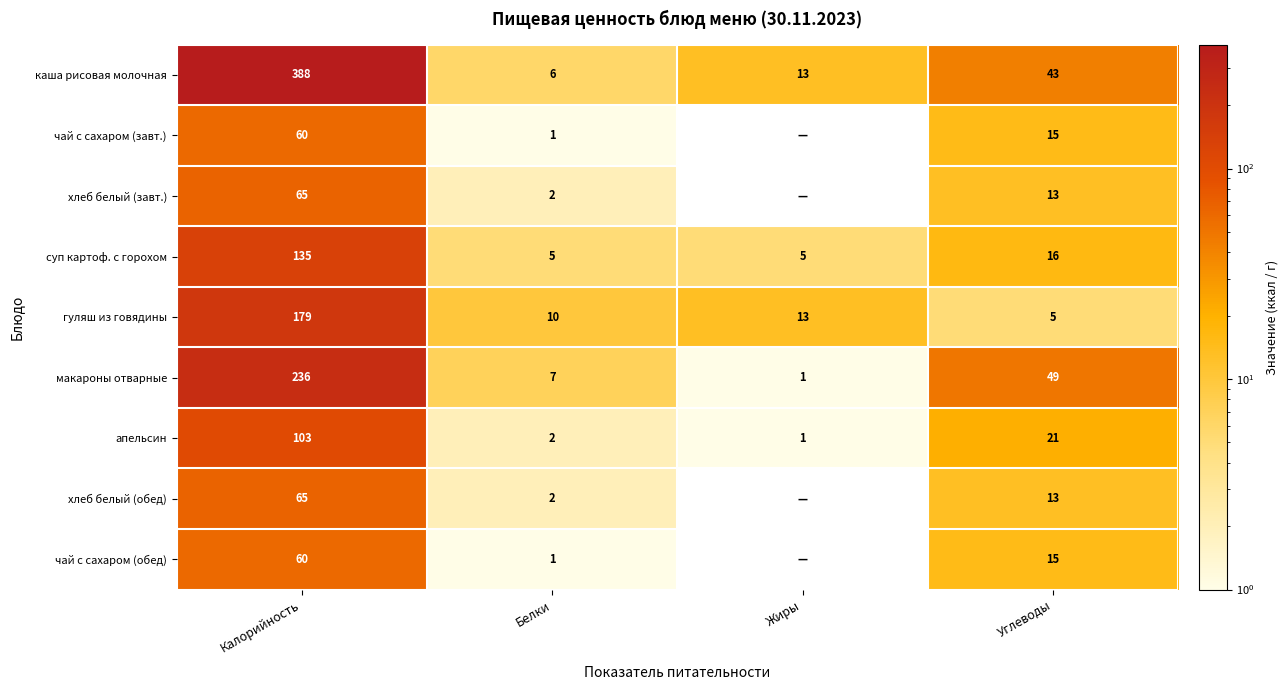

Which has a higher value, Углеводы or Белки?

Углеводы